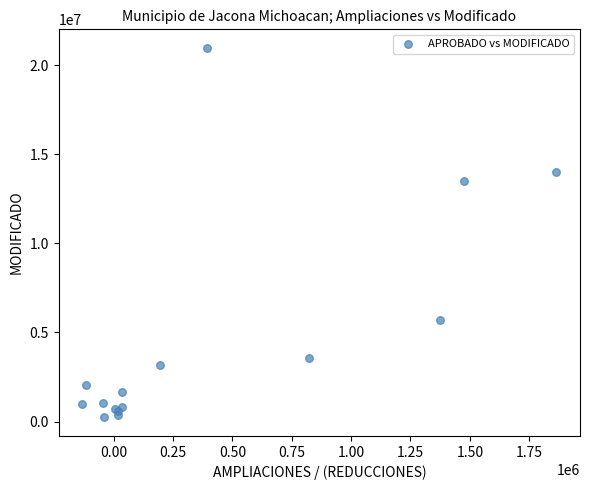

What Y value in the scatter plot is closest to 10603576?

13497848.7